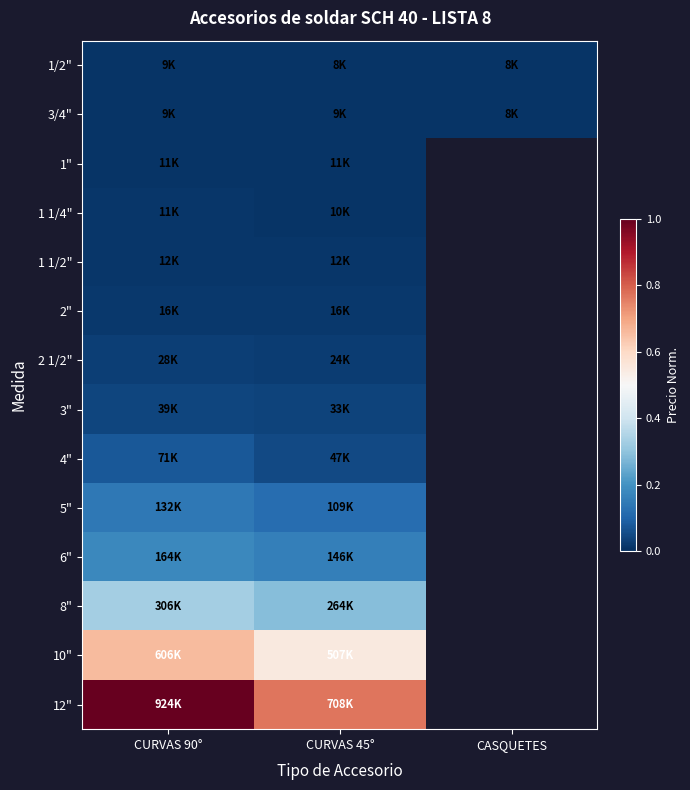

Between CASQUETES and CURVAS 45°, which is larger?

CASQUETES